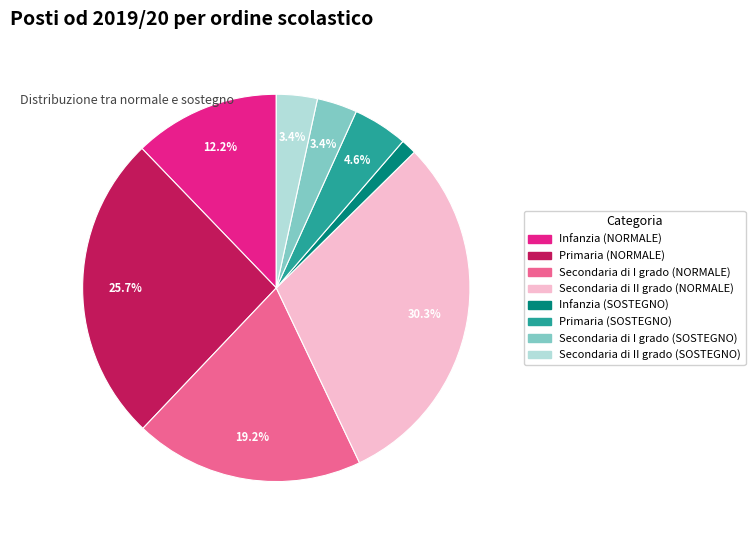

What is the ratio of the value at Secondaria di II grado (NORMALE) to the value at Primaria (SOSTEGNO)?

6.6